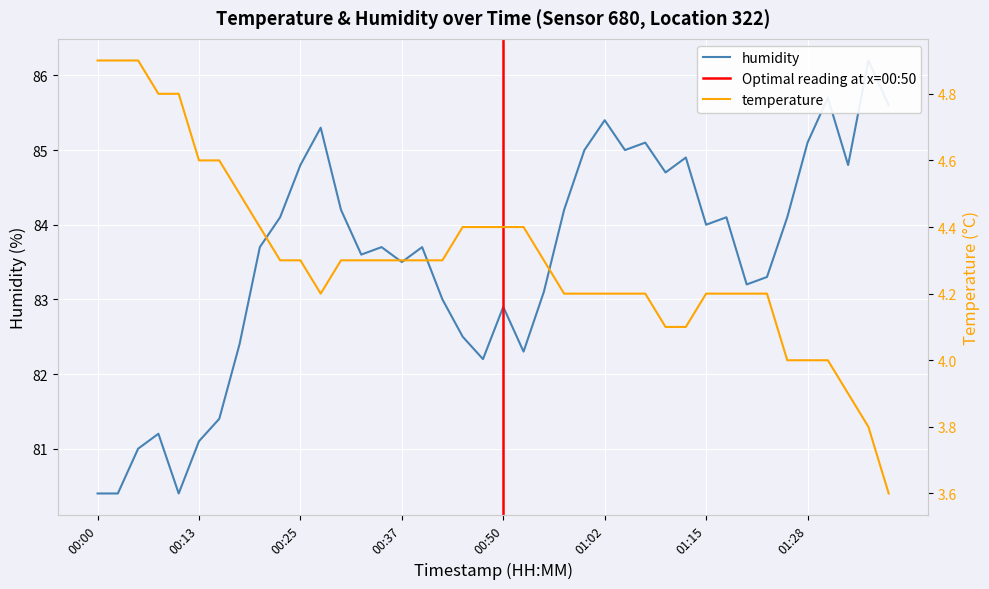

What is the difference between the temperature values at 00:23 and 00:27?

0.1